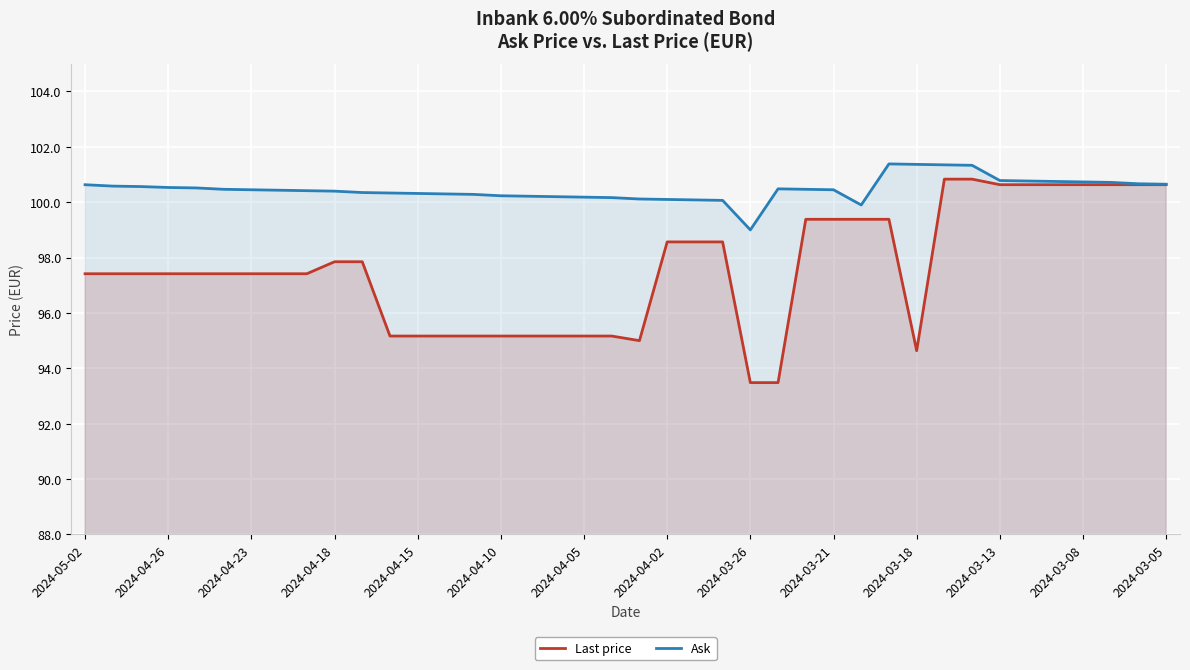

The Last price series shows 99.4 at 26. True or false?

True